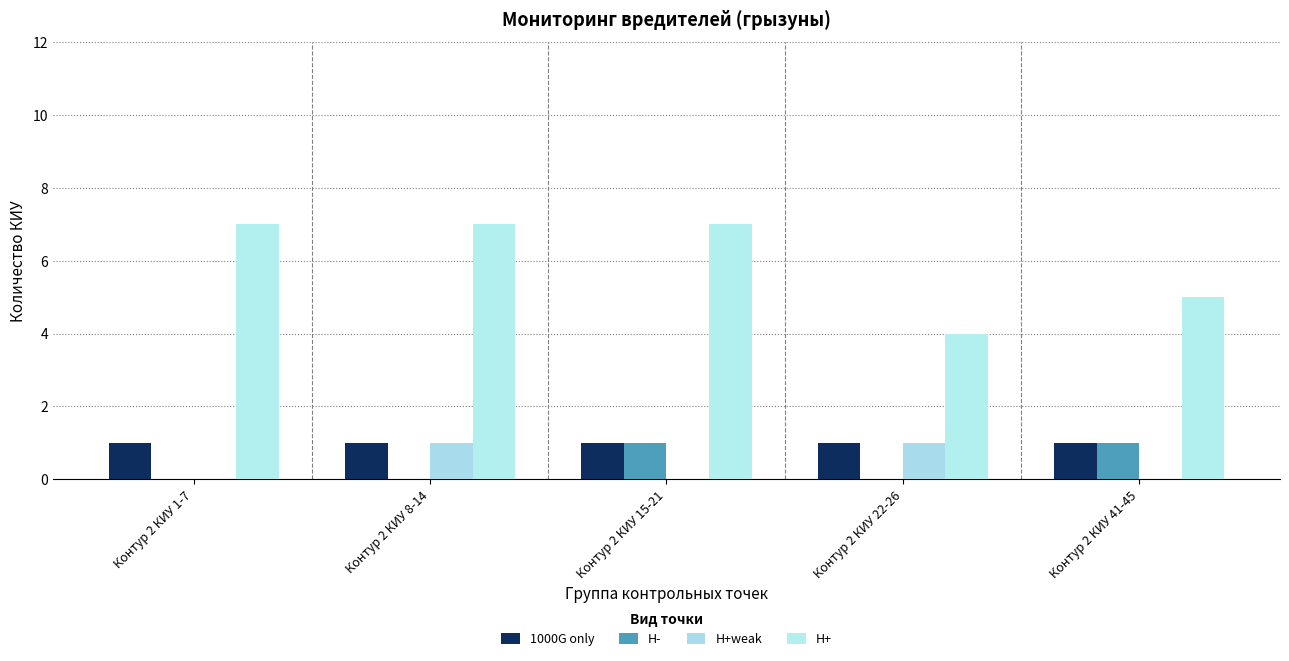

Reading left to right, transcribe all the data shown in this chart.

1000G only: Контур 2 КИУ 1-7=1	Контур 2 КИУ 8-14=1	Контур 2 КИУ 15-21=1	Контур 2 КИУ 22-26=1	Контур 2 КИУ 41-45=1
H-: Контур 2 КИУ 1-7=0	Контур 2 КИУ 8-14=0	Контур 2 КИУ 15-21=1	Контур 2 КИУ 22-26=0	Контур 2 КИУ 41-45=1
H+weak: Контур 2 КИУ 1-7=0	Контур 2 КИУ 8-14=1	Контур 2 КИУ 15-21=0	Контур 2 КИУ 22-26=1	Контур 2 КИУ 41-45=0
H+: Контур 2 КИУ 1-7=7	Контур 2 КИУ 8-14=7	Контур 2 КИУ 15-21=7	Контур 2 КИУ 22-26=4	Контур 2 КИУ 41-45=5